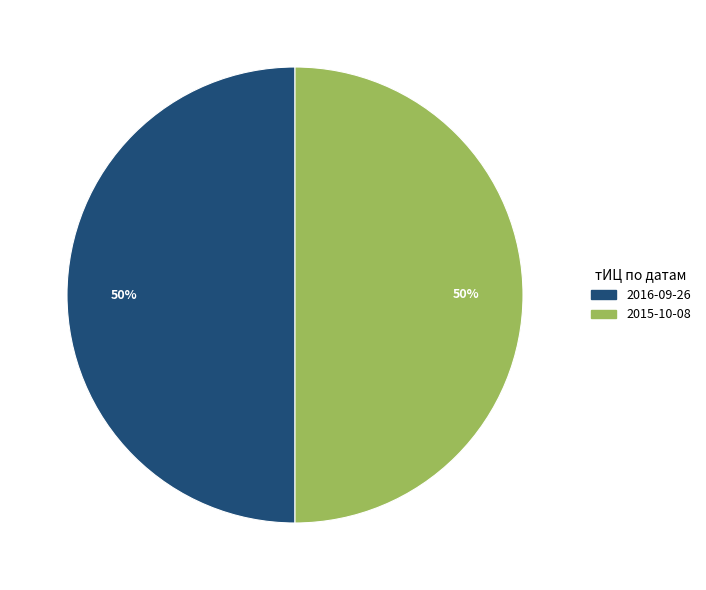

To the nearest percent, what is the average slice percentage?

50%